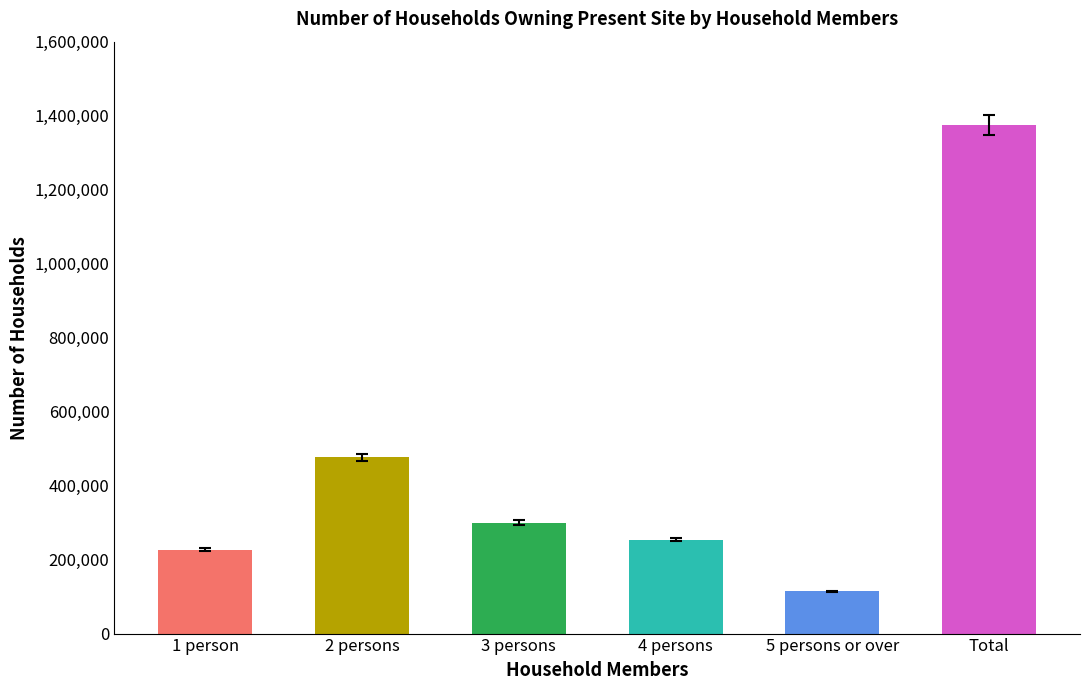

How many bars are there in total?

6